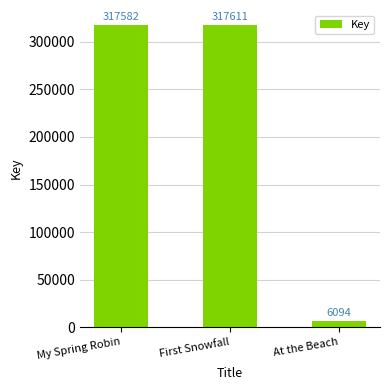

The chart shows a value of 317611 at First Snowfall. True or false?

True